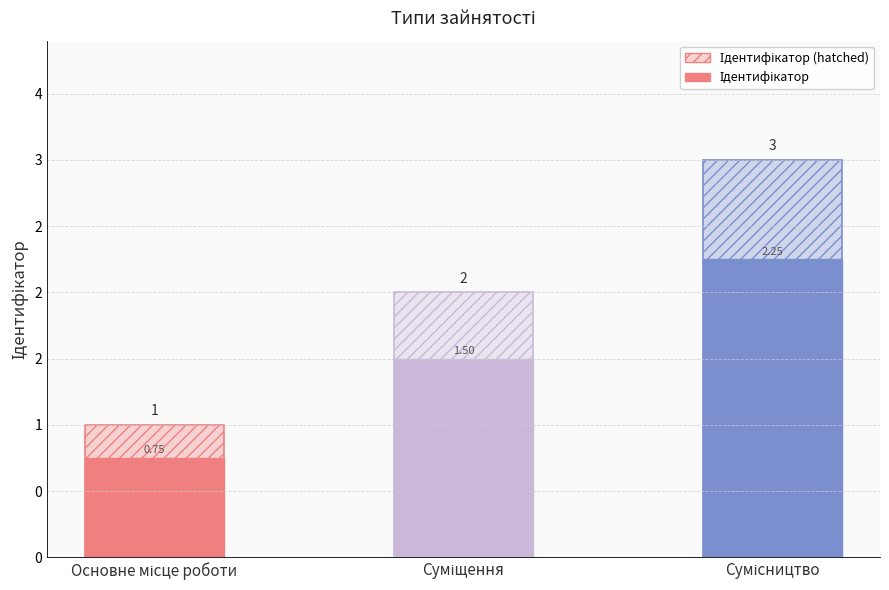

Which series has the largest range (max minus min)?

Ідентифікатор (hatched)